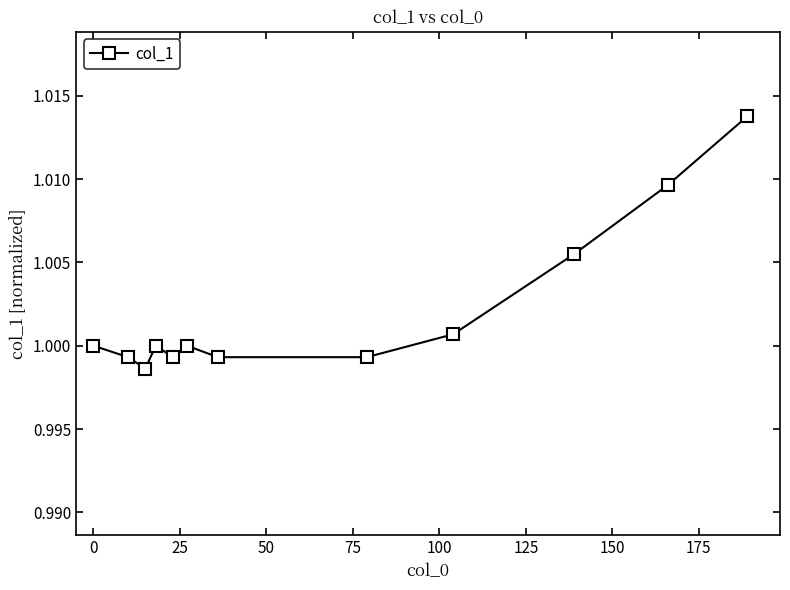

What is the sum of all values?

12.0